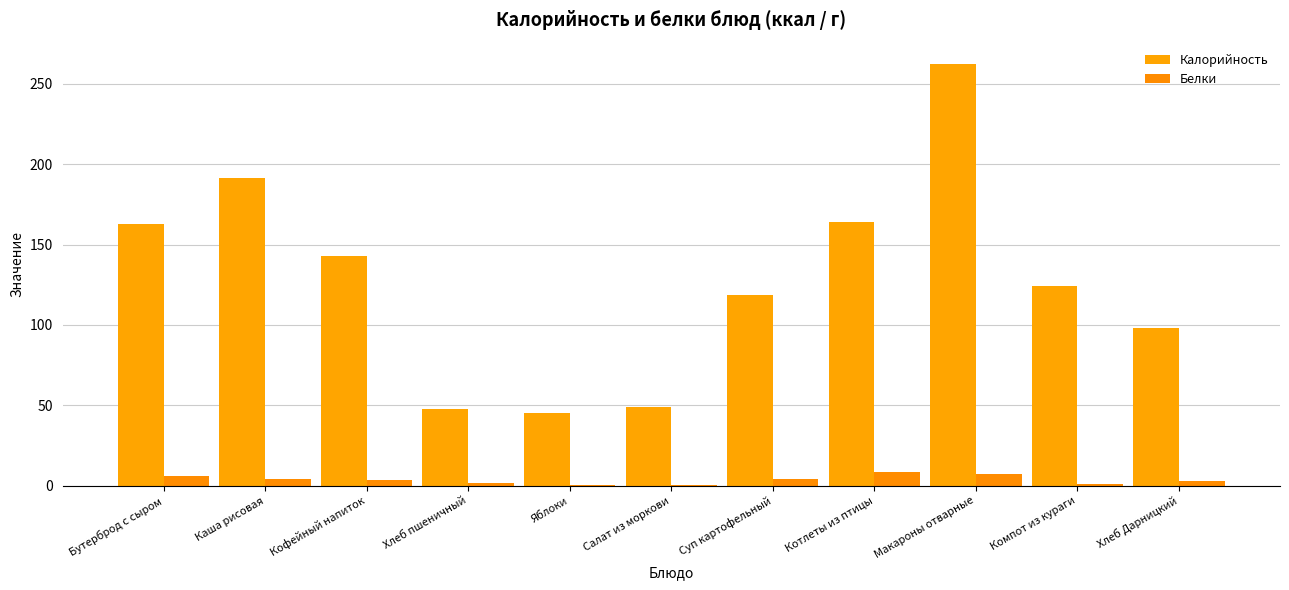

Are the bars horizontal?

No